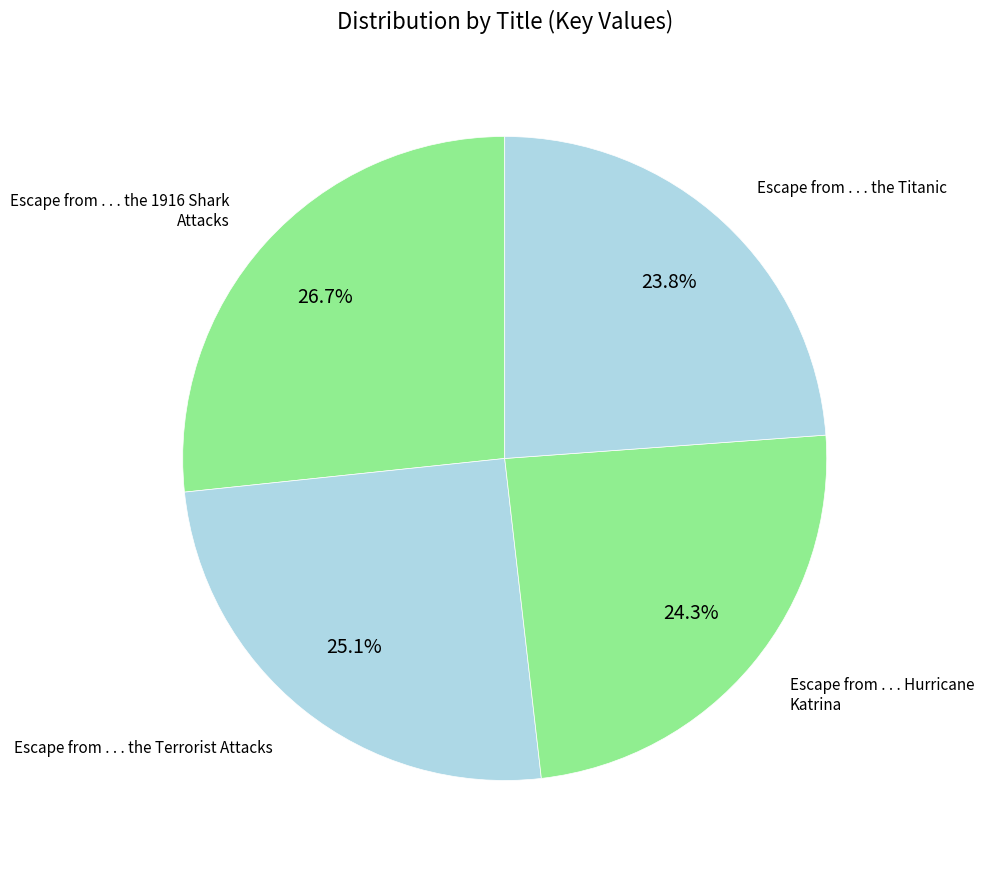

Which category has the biggest portion of the pie?

Escape from . . . the 1916 Shark Attacks